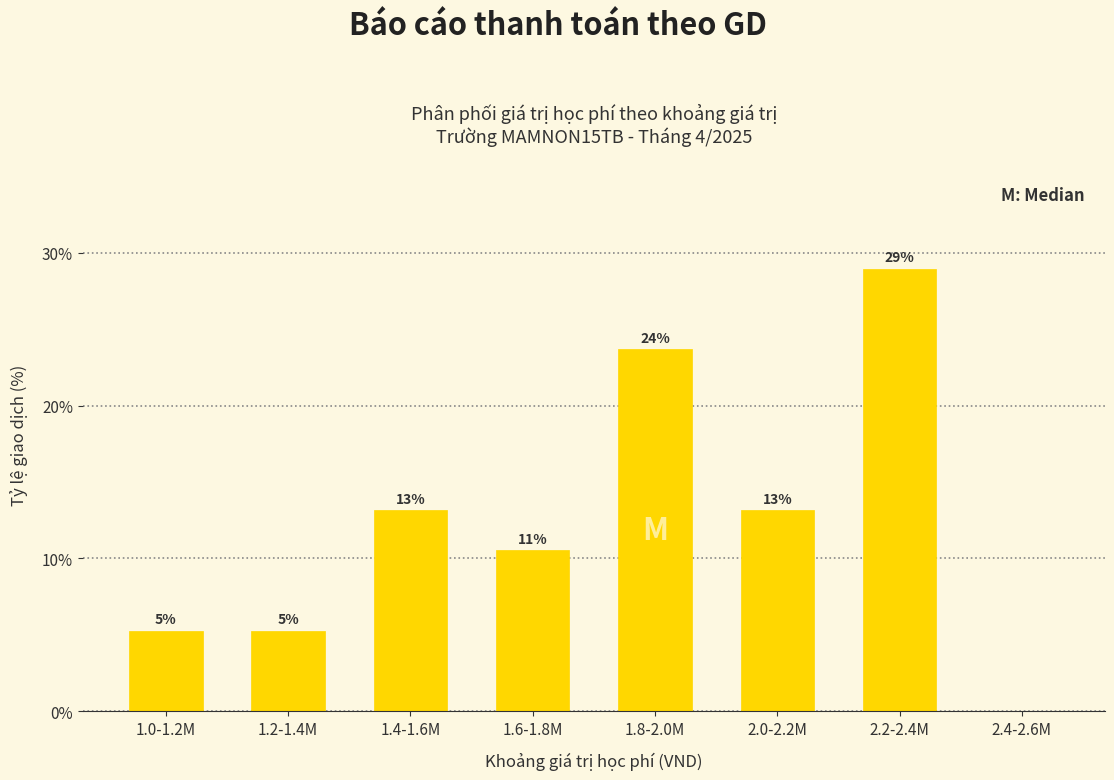

Are the bars horizontal?

No